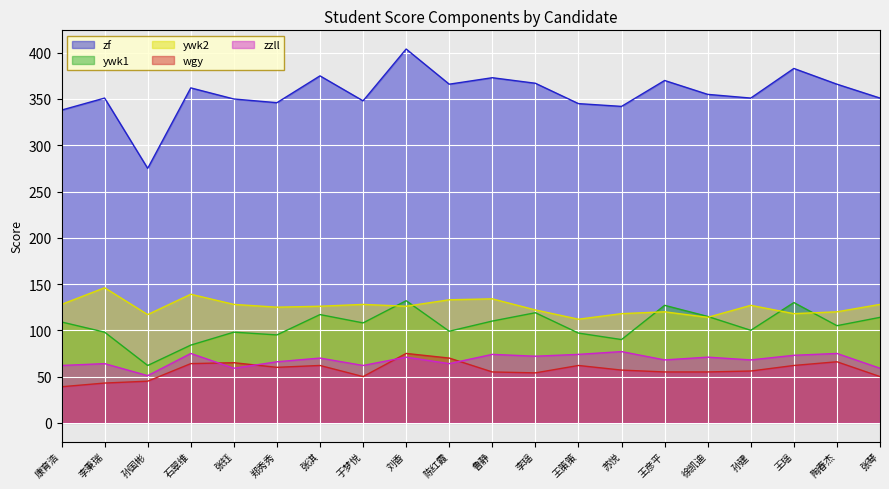

At which label does zzll first exceed 70?

石翠维